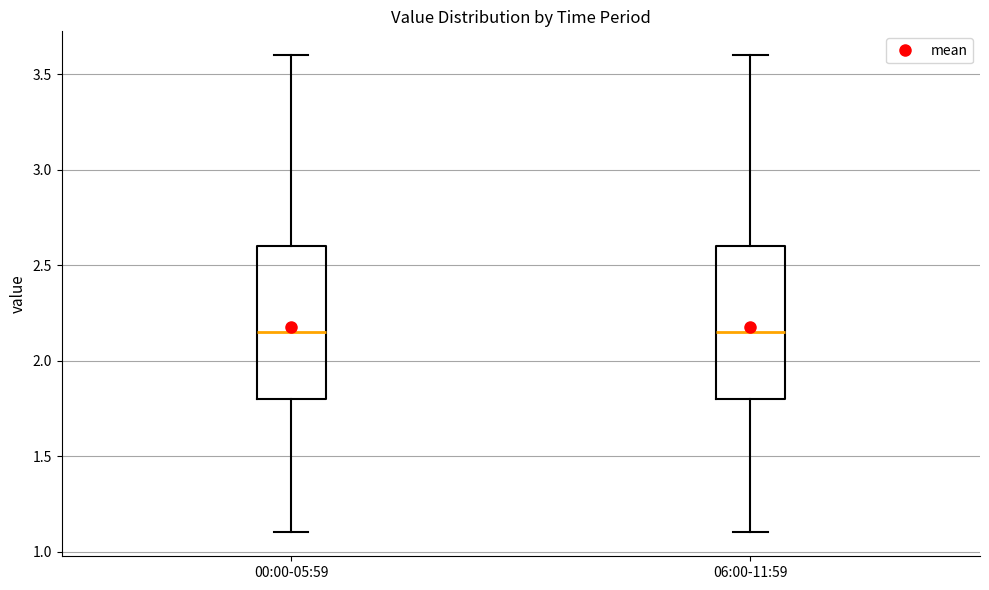

Reading left to right, read every box against the y-axis: the position of its median line, the range the box covers, and the ends of its whiskers. The values are not printed on the chart, so give them approximately, as read against the axis.

00:00-05:59: median 2.15, box 1.80 to 2.60, whiskers 1.10 to 3.60
06:00-11:59: median 2.15, box 1.80 to 2.60, whiskers 1.10 to 3.60